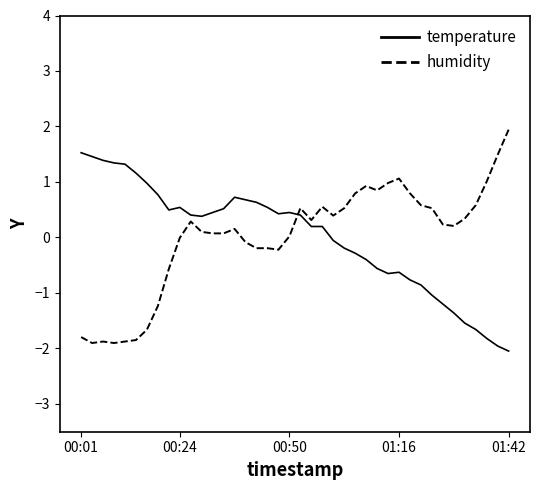

What is the difference between the maximum and minimum values in the humidity series?

3.8